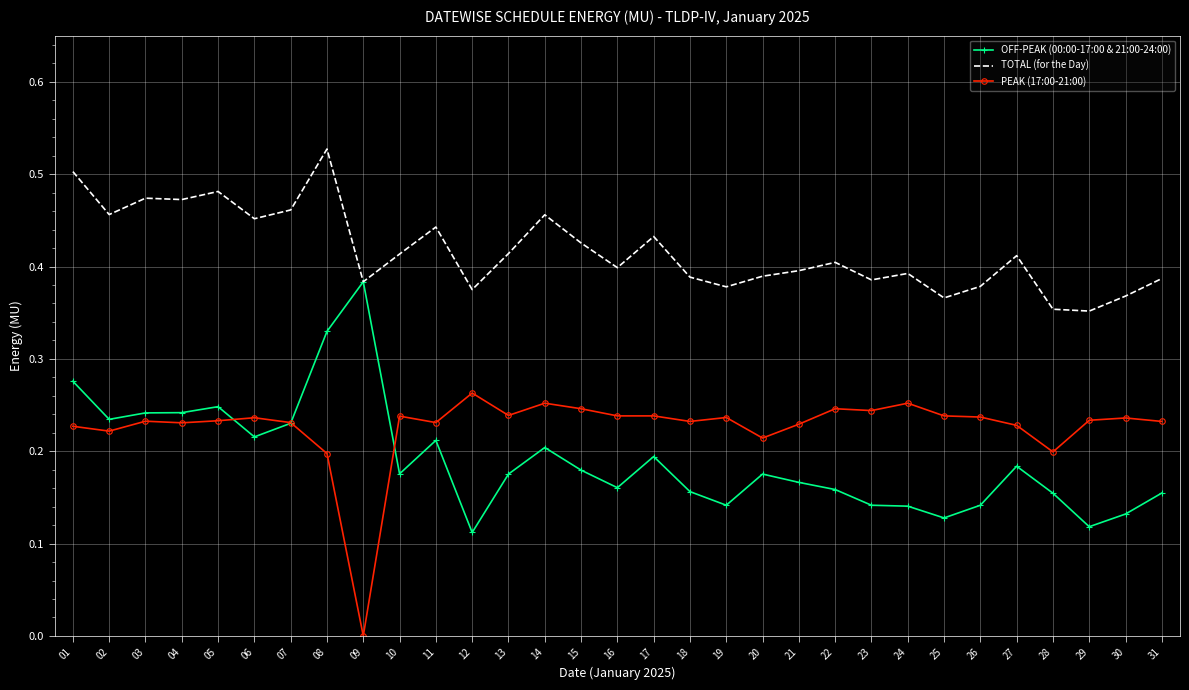

Rank the series at 16 from highest to lowest value.

TOTAL (for the Day), PEAK (17:00-21:00), OFF-PEAK (00:00-17:00 & 21:00-24:00)